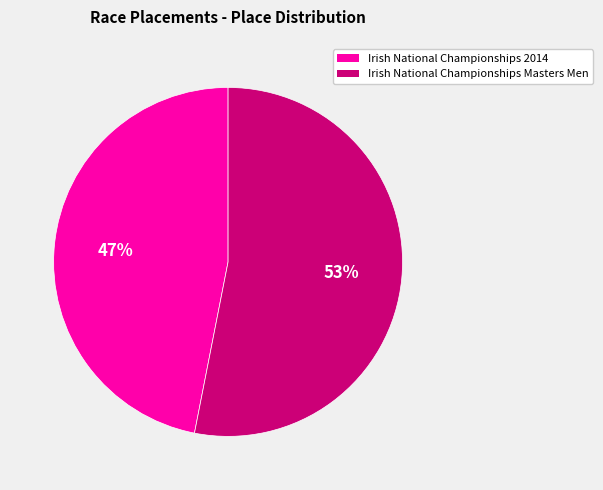

Is Irish National Championships Masters Men the majority of the pie?

Yes